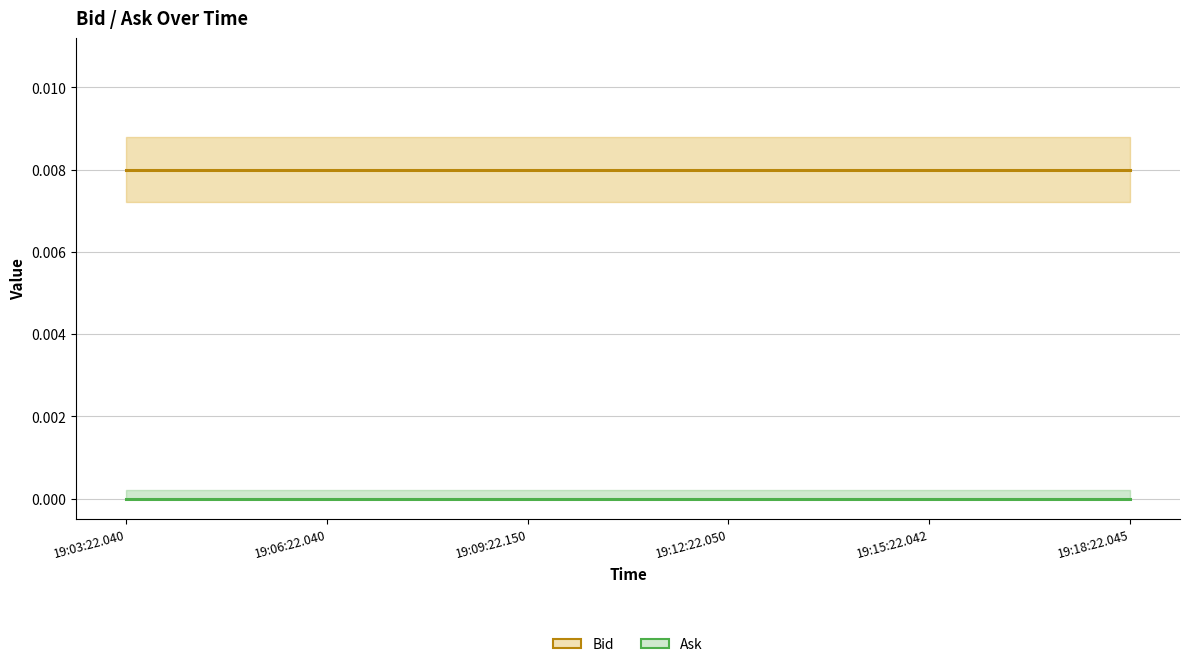

Does the chart have visible grid lines?

Yes